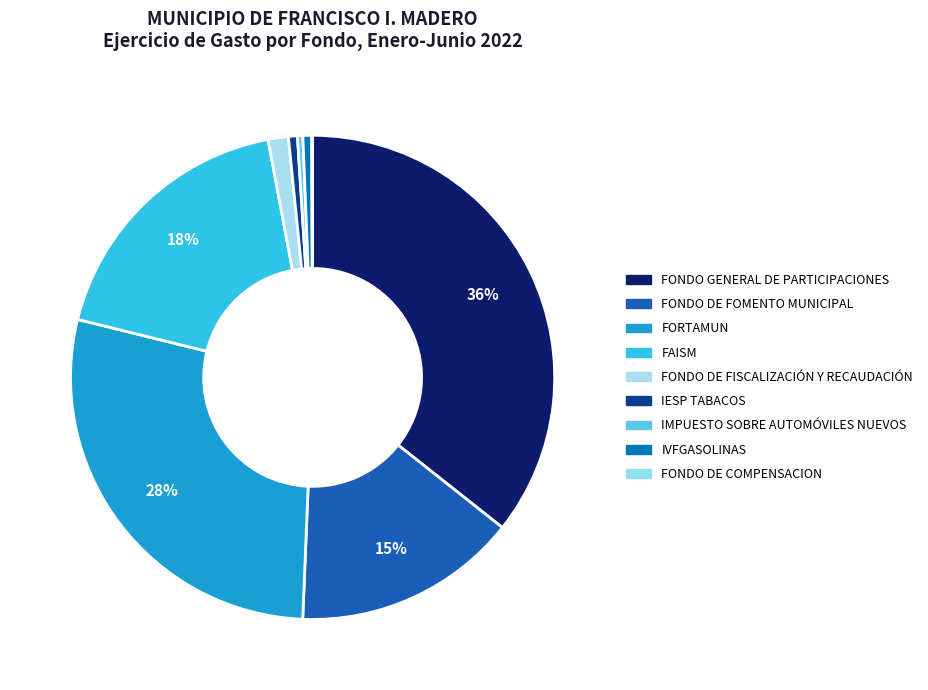

What is the ratio of the value at FONDO DE FISCALIZACIÓN Y RECAUDACIÓN to the value at FONDO DE COMPENSACION?

23.7